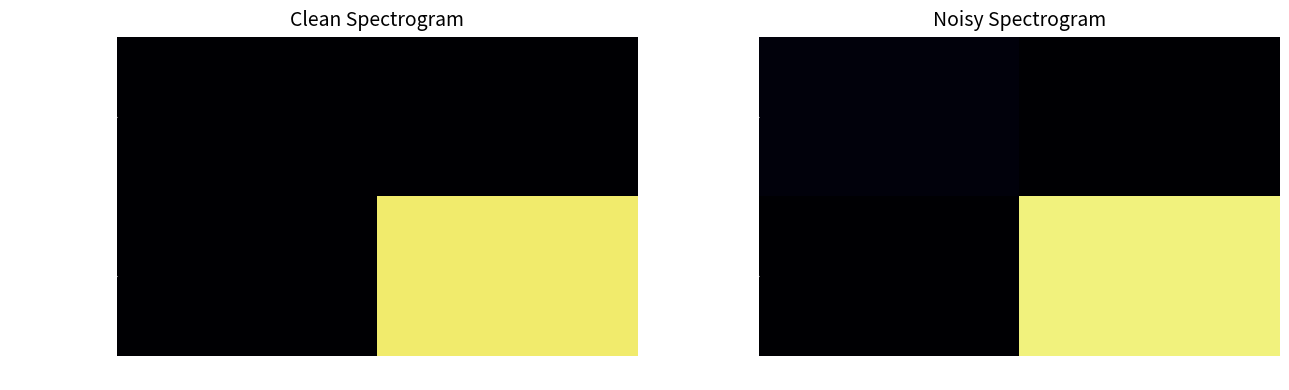

Where is c62cbfdd37ad… nearest to the value 0?

1